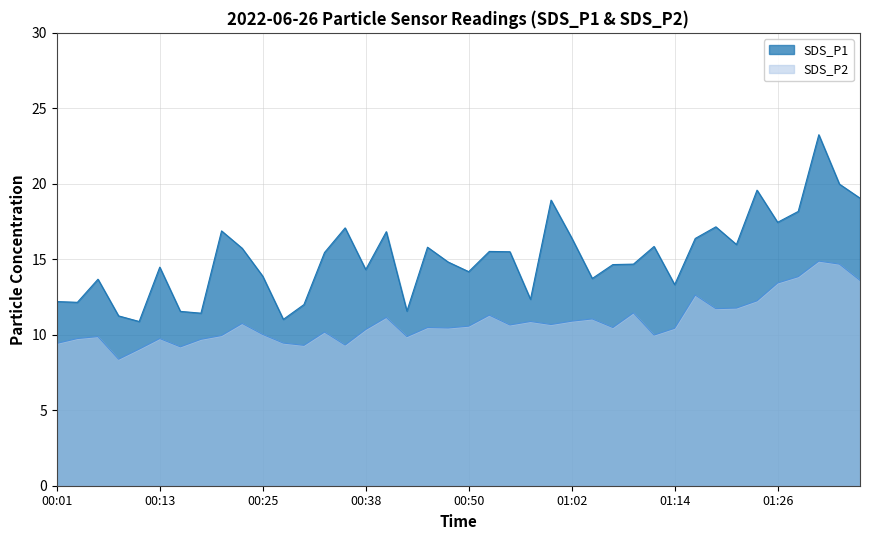

Where is the first local maximum for SDS_P2?

2022/06/26 00:06